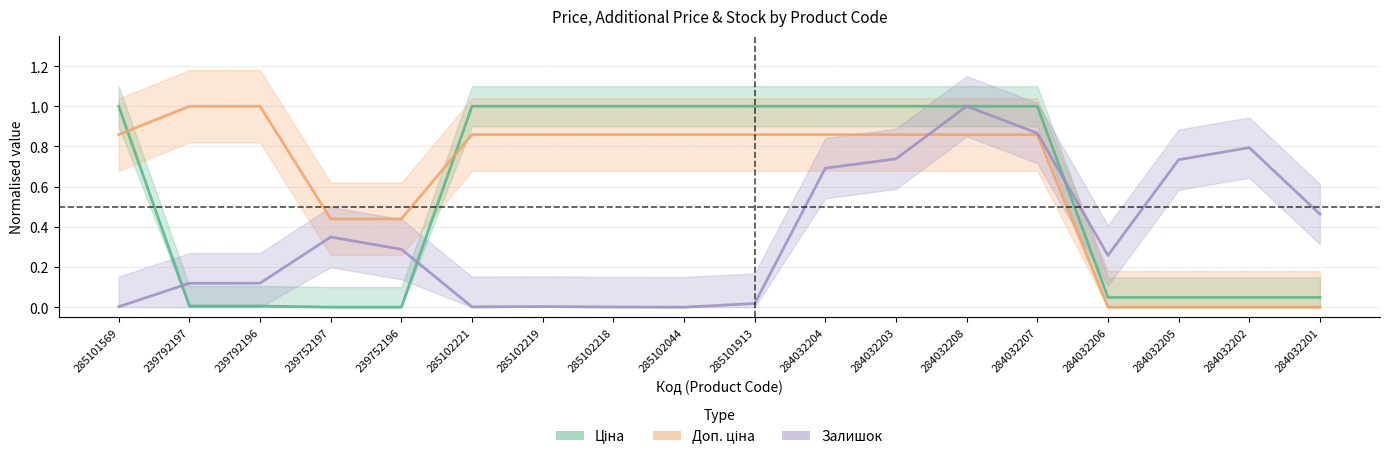

Is it true that Доп. ціна equals 0.0 at 284032206?

True